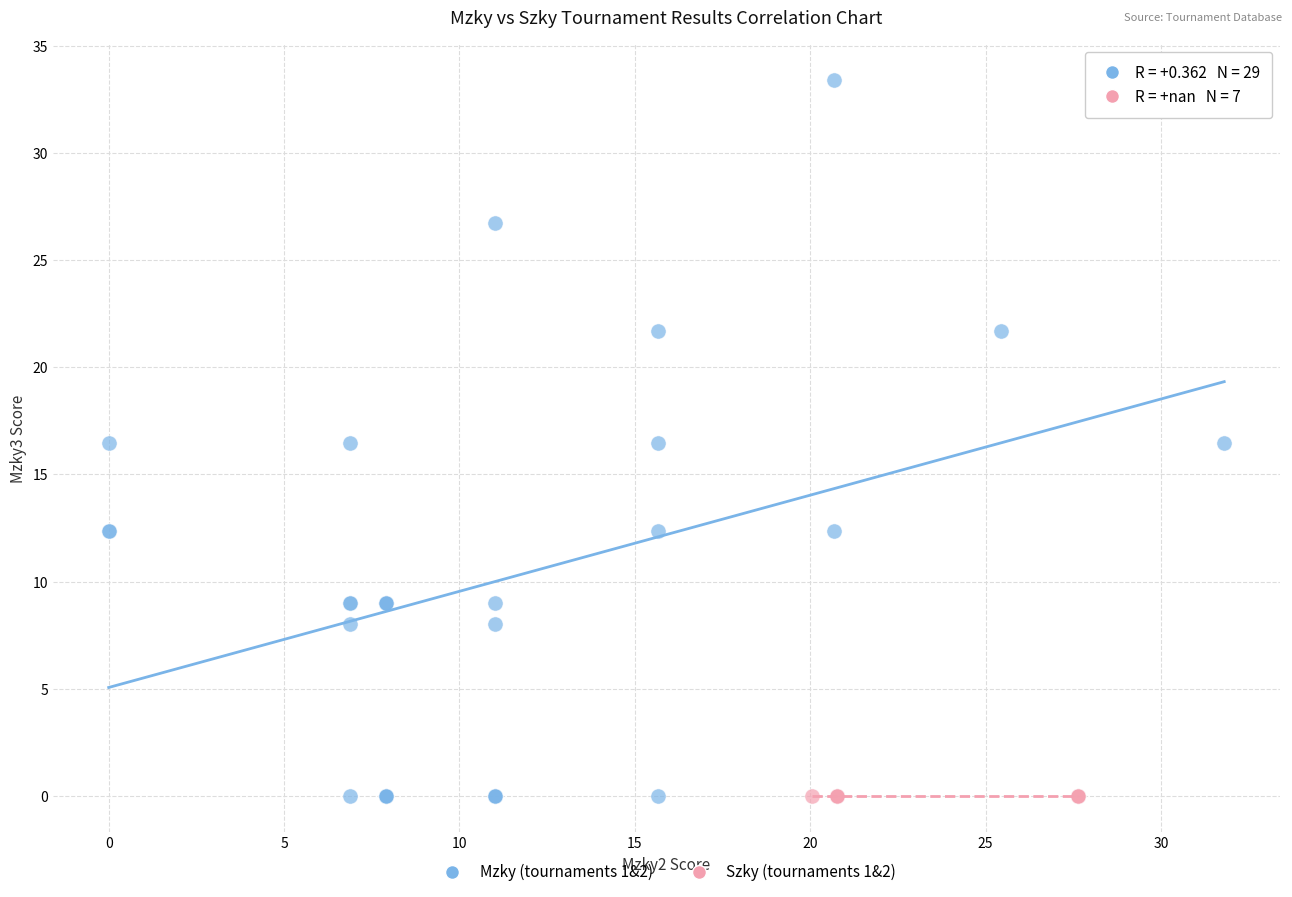

What are all the series names shown in the legend?

Mzky (tournaments 1&2), Szky (tournaments 1&2)